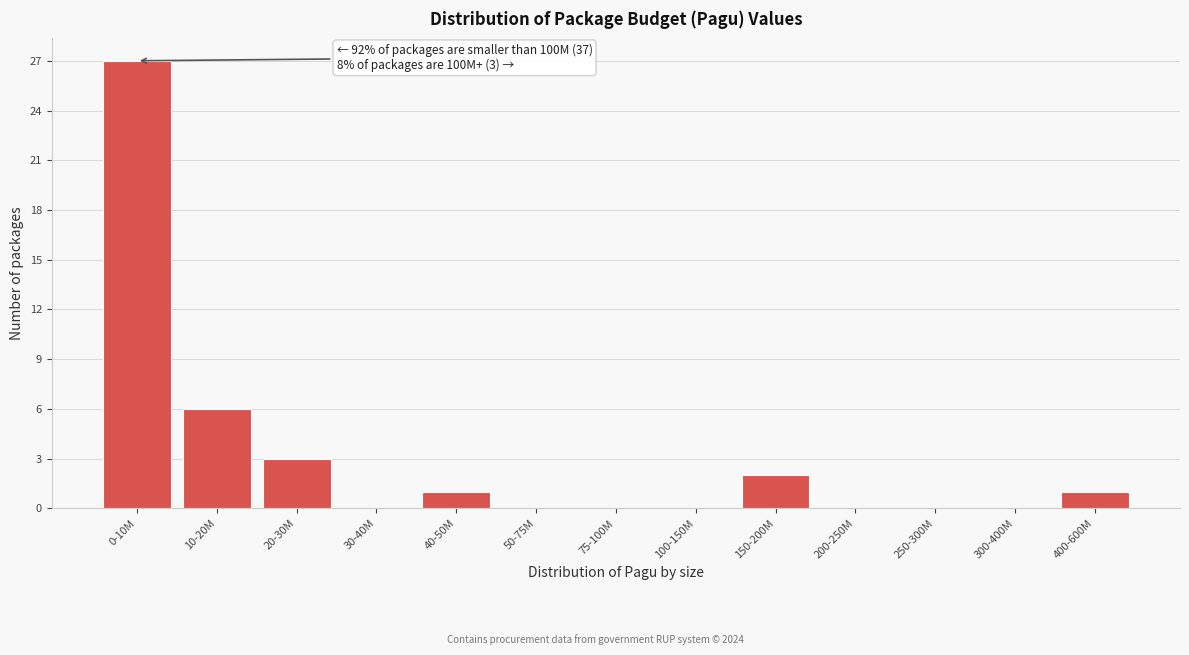

Reading left to right, transcribe all the data shown in this chart.

0-10M=27	10-20M=6	20-30M=3	30-40M=0	40-50M=1	50-75M=0	75-100M=0	100-150M=0	150-200M=2	200-250M=0	250-300M=0	300-400M=0	400-600M=1